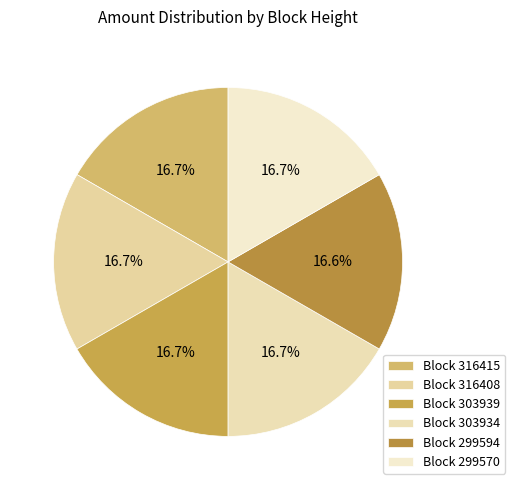

How many slices are in this pie chart?

6